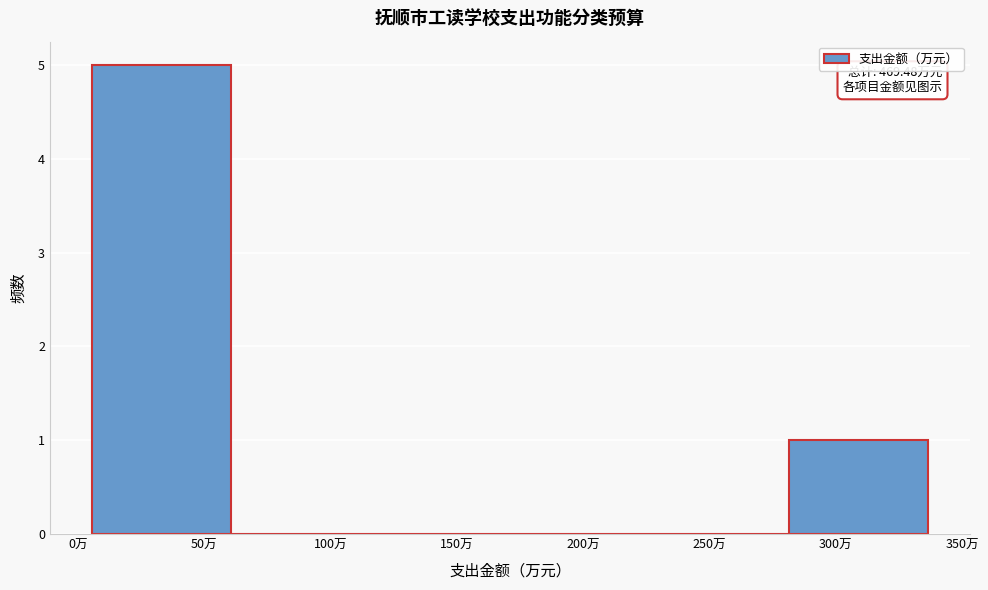

Over which range of the x-axis is the bar tallest?

5 to 60